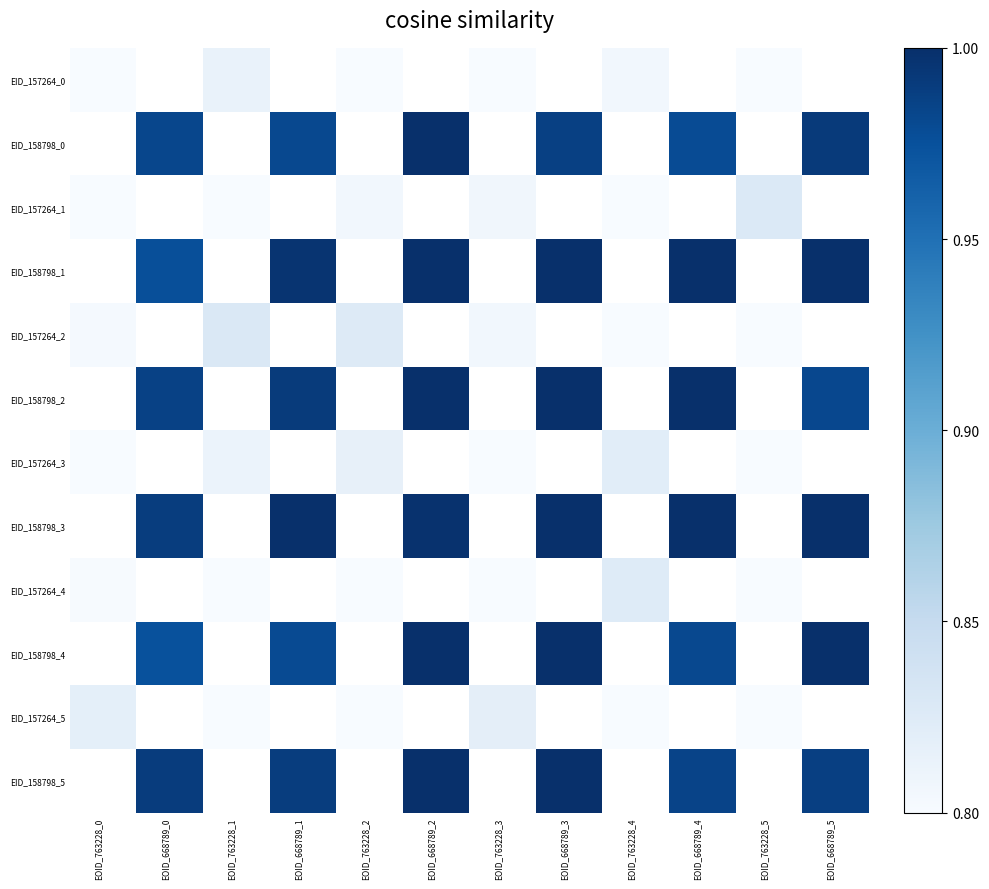

At which label does EID_158798_3 reach its minimum?

EOID_763228_0